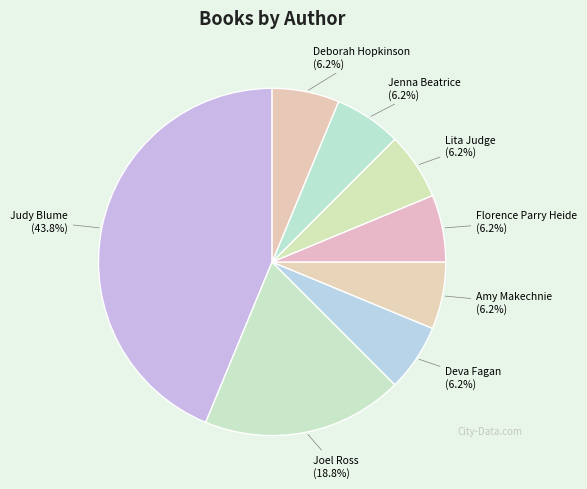

The Lita Judge slice represents 1% of the pie. True or false?

False